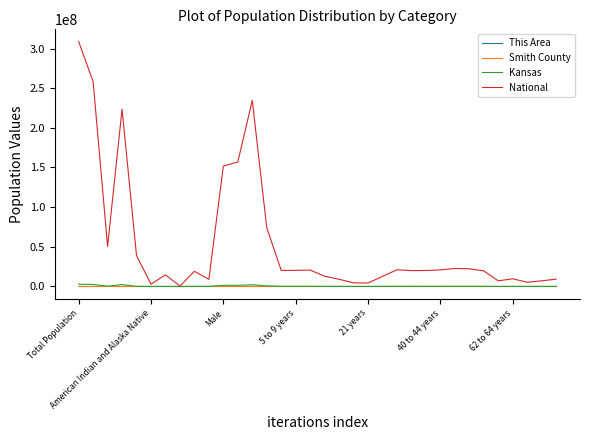

Which series has the widest spread of values?

National